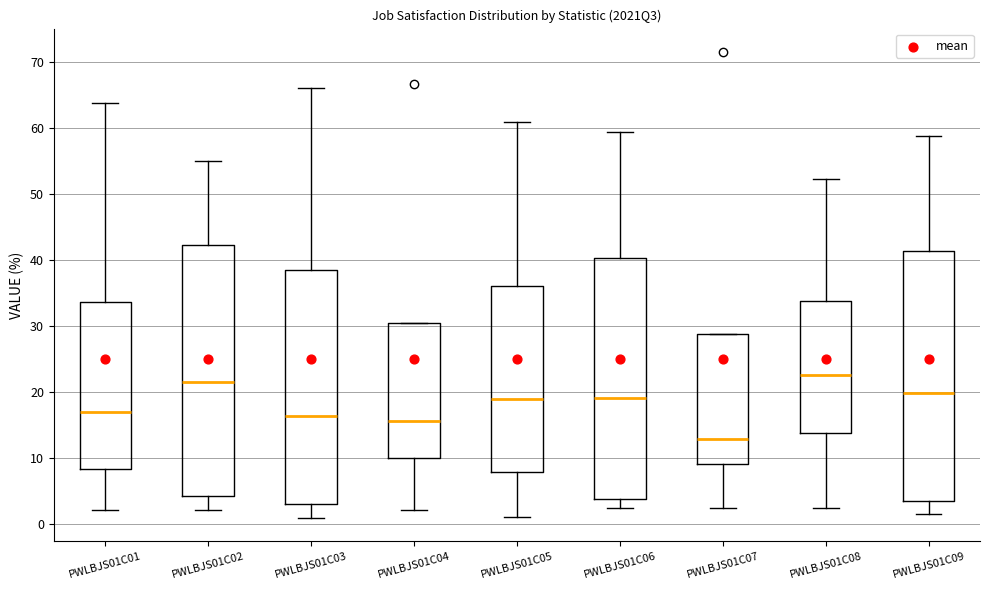

Reading left to right, transcribe this box plot: for each box, give where its median line is, the range the box spans, and where its two whiskers end, as read against the y-axis. The values are not printed on the chart, so give them approximately, as read against the axis.

PWLBJS01C01: median 17, box 8 to 34, whiskers 2 to 64
PWLBJS01C02: median 22, box 4 to 42, whiskers 2 to 55
PWLBJS01C03: median 16, box 3 to 38, whiskers 1 to 66
PWLBJS01C04: median 16, box 10 to 31, whiskers 2 to 31
PWLBJS01C05: median 19, box 8 to 36, whiskers 1 to 61
PWLBJS01C06: median 19, box 4 to 40, whiskers 2 to 59
PWLBJS01C07: median 13, box 9 to 29, whiskers 3 to 29
PWLBJS01C08: median 23, box 14 to 34, whiskers 2 to 52
PWLBJS01C09: median 20, box 4 to 41, whiskers 2 to 59